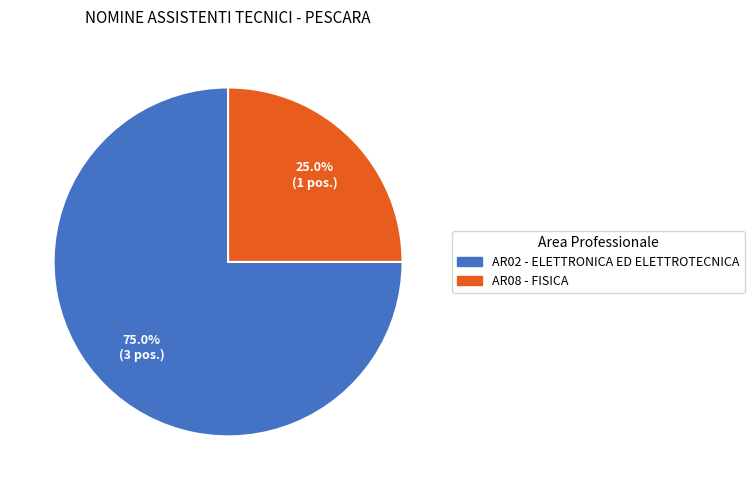

Combined, do 25.0% (1 pos.) and 75.0% (3 pos.) account for over 50%?

Yes